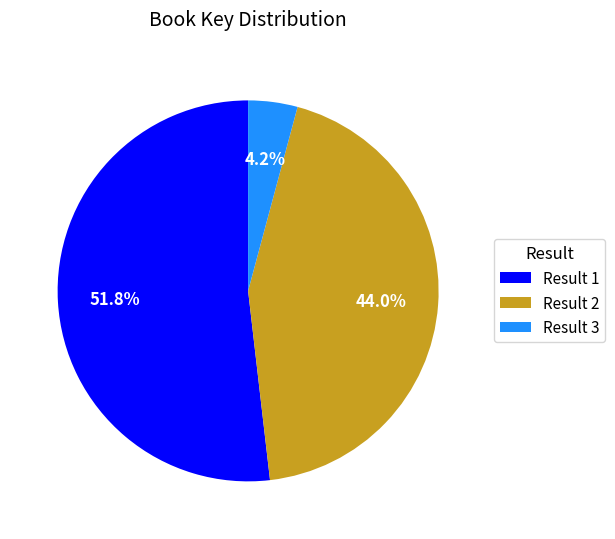

What is the smallest slice in the pie chart?

Result 3